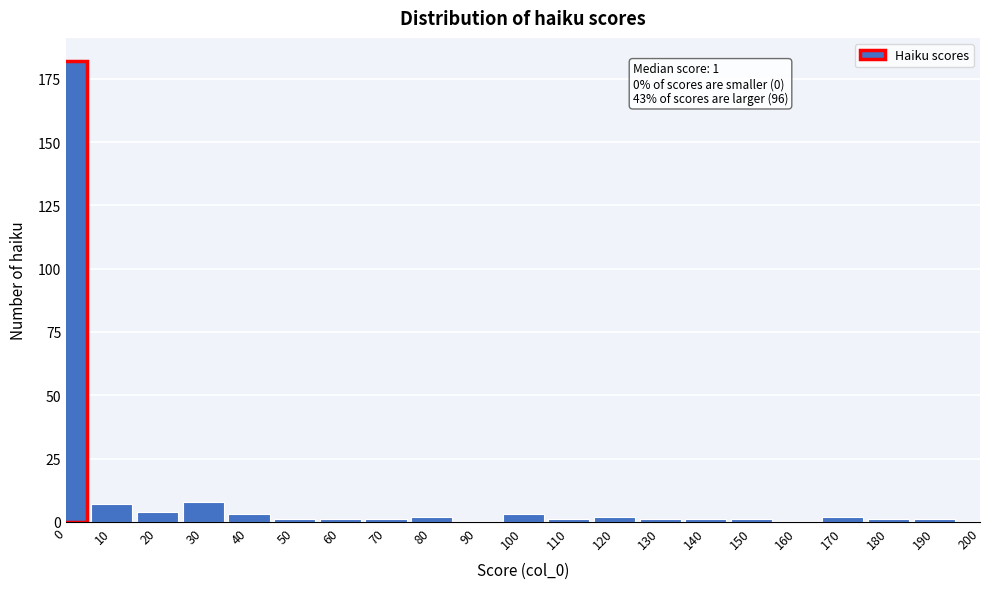

Reading right to left, list all the values displayed in this chart.

190=1	180=1	170=2	160=0	150=1	140=1	130=1	120=2	110=1	100=3	90=0	80=2	70=1	60=1	50=1	40=3	30=8	20=4	10=7	0=182